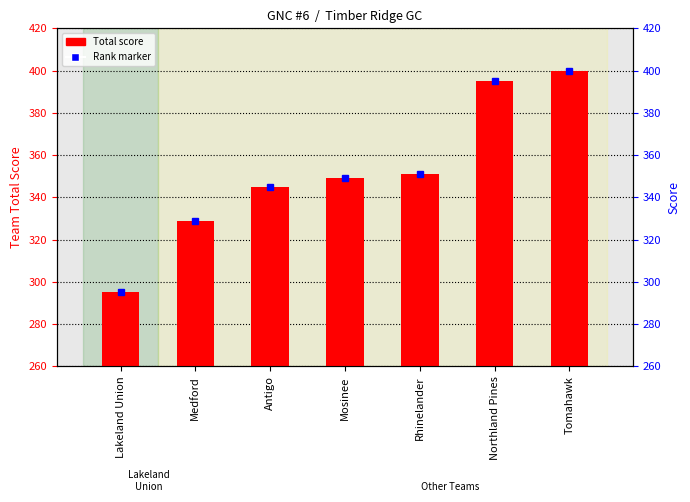

Which category has the highest value across all series?

Tomahawk